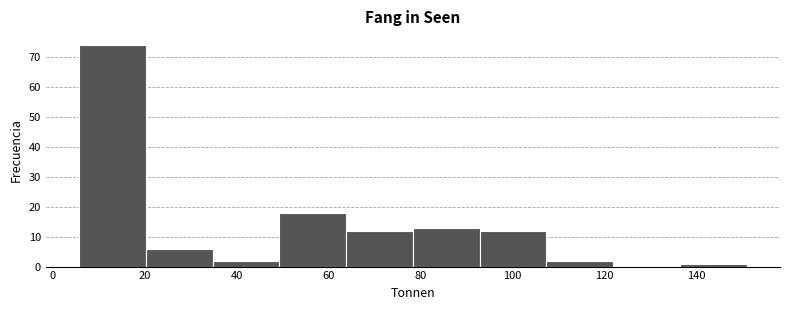

Reading left to right, transcribe this chart: for each bar, give the range it covers on the x-axis and its height. Neither the bar edges nor the heights are printed on the chart, so give them approximately, as read against the axes.

6 to 20: 74
20 to 34: 6
34 to 50: 2
50 to 64: 18
64 to 78: 12
78 to 92: 13
92 to 108: 12
108 to 122: 2
122 to 136: 0
136 to 150: 1